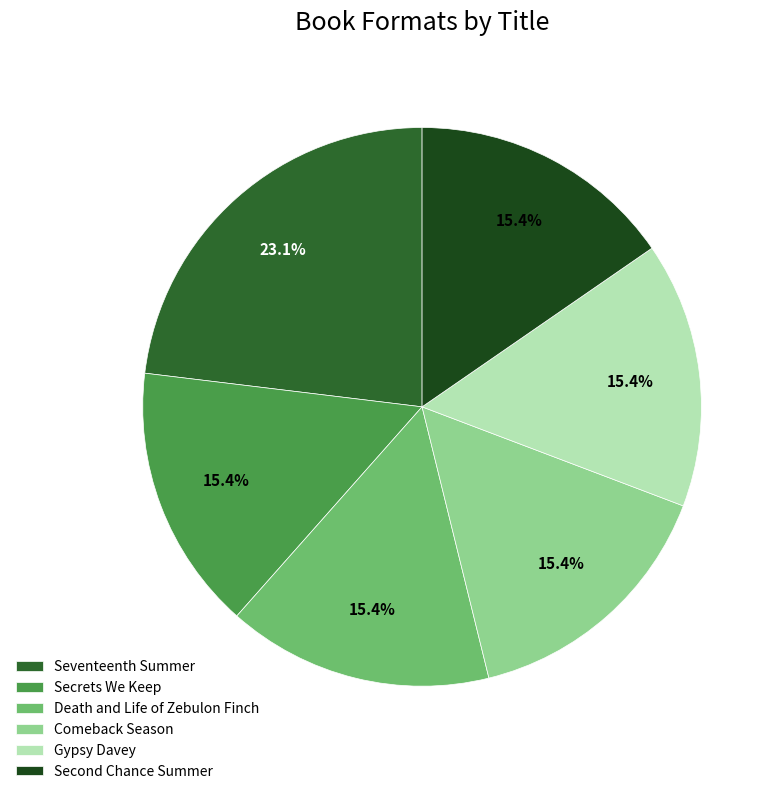

What percentage is the Comeback Season slice, to the nearest percent?

15%